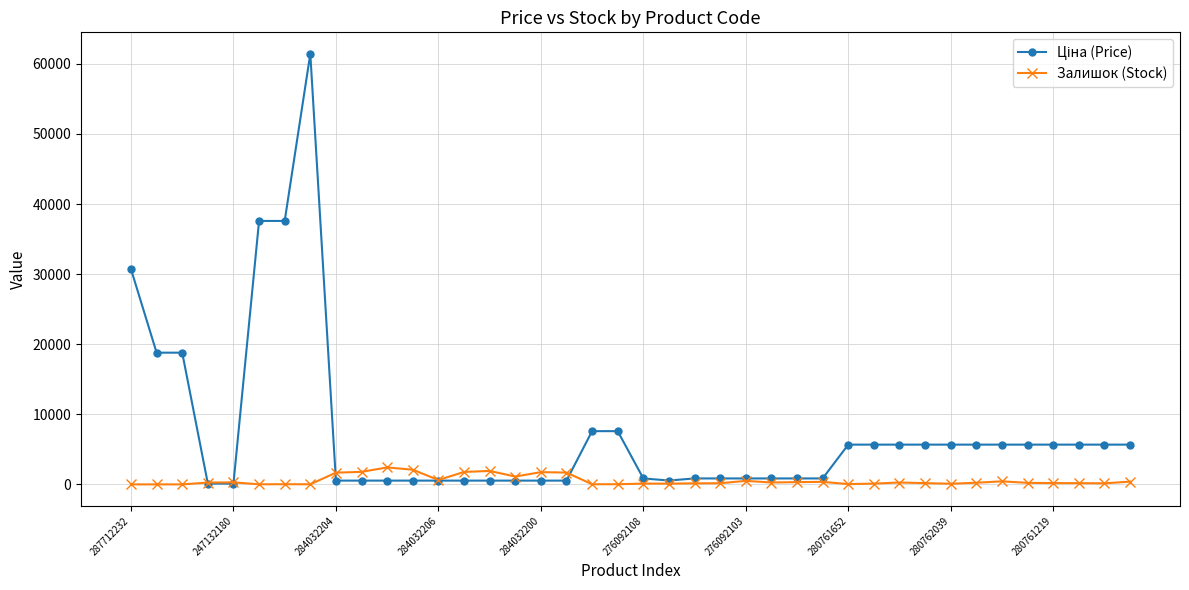

What is the maximum value shown in the chart?

61434.3